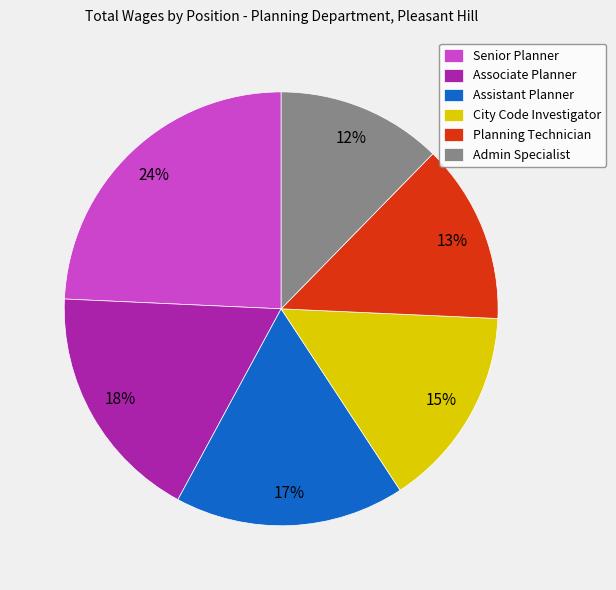

Is the sum of Associate Planner and Senior Planner greater than half?

No